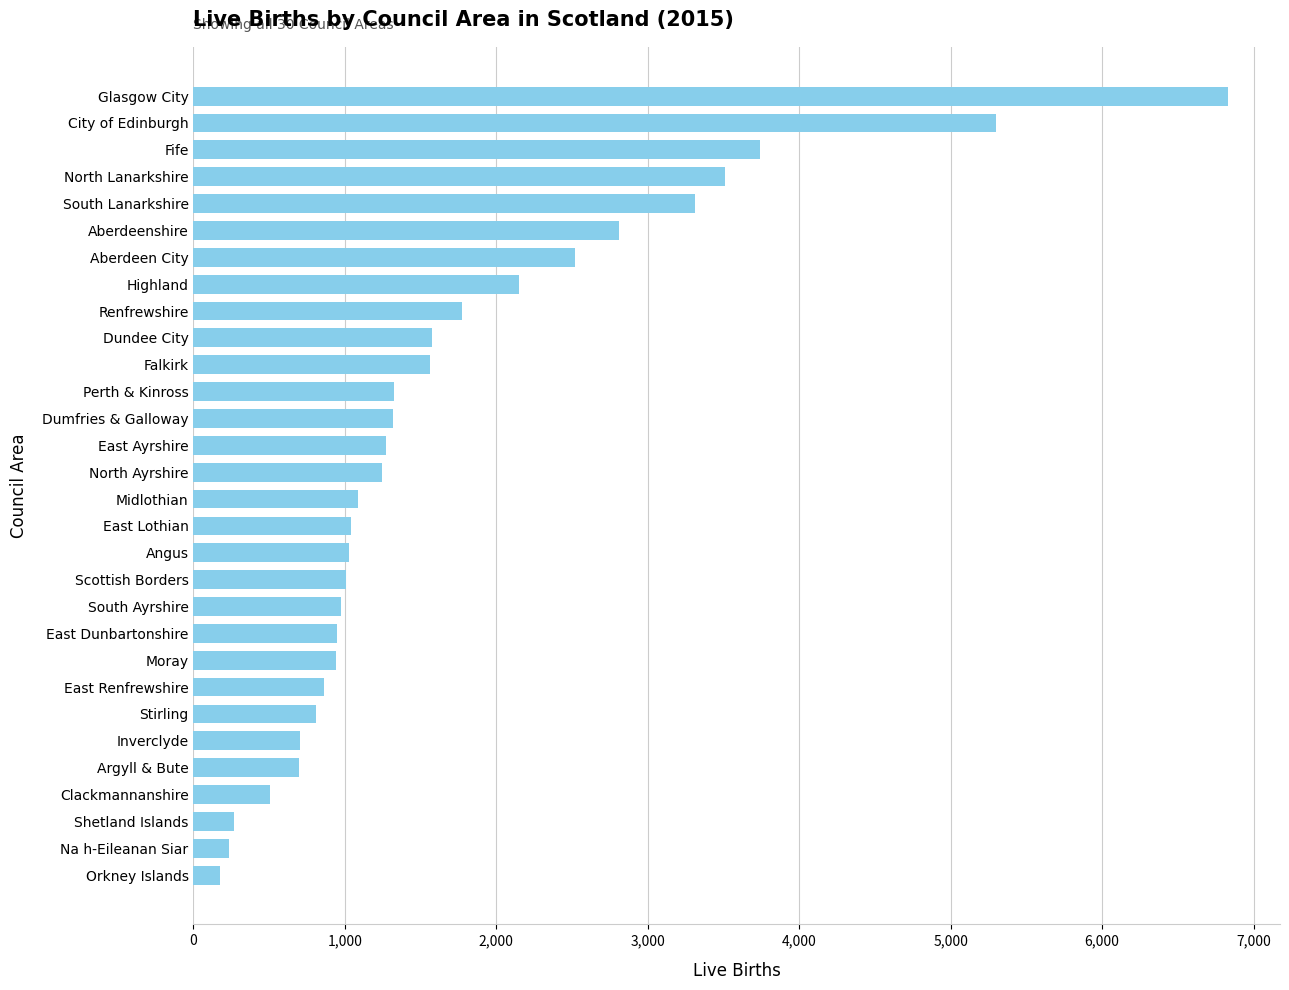

What is the label of the 8th bar from the bottom?

East Renfrewshire